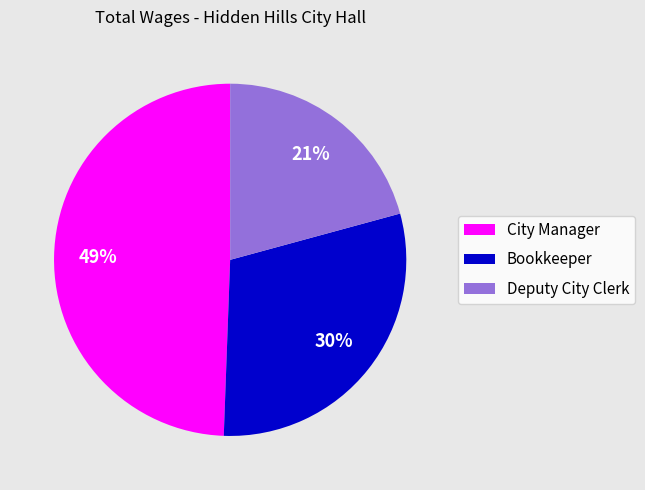

The City Manager slice represents 49% of the pie. True or false?

True